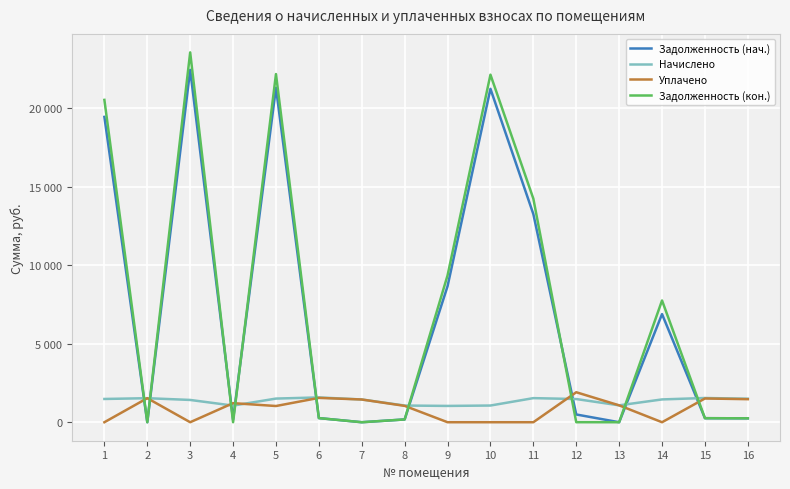

In Уплачено, how many points are lower than both neighbors (excluding endpoints)?

3